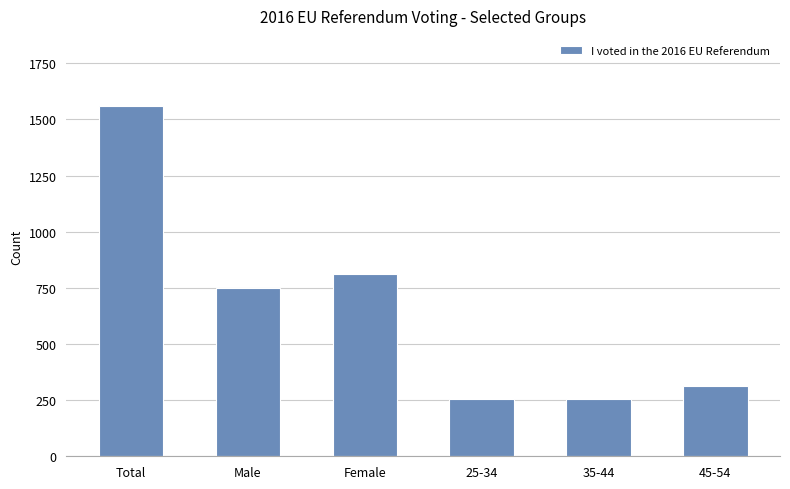

How many values are below 750?

3